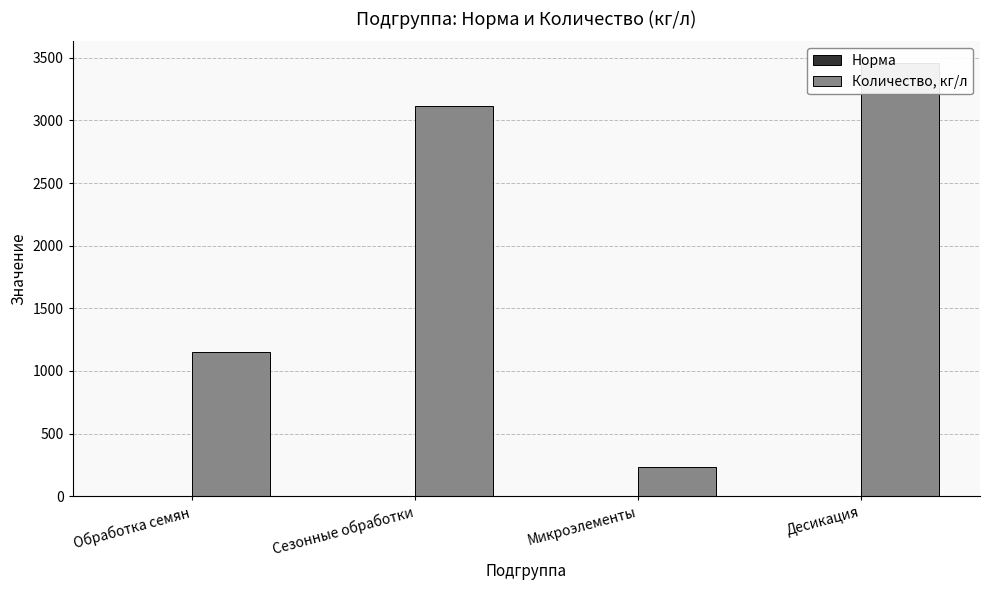

The value of Норма at Сезонные обработки is 0.7. True or false?

True